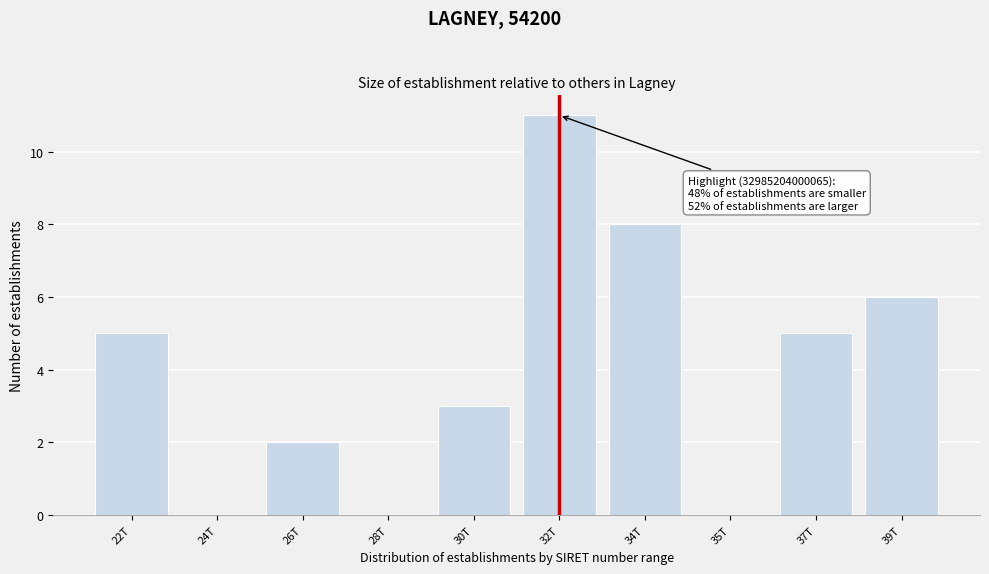

Reading right to left, transcribe all the data shown in this chart.

39T=6	37T=5	35T=0	34T=8	32T=11	30T=3	28T=0	26T=2	24T=0	22T=5